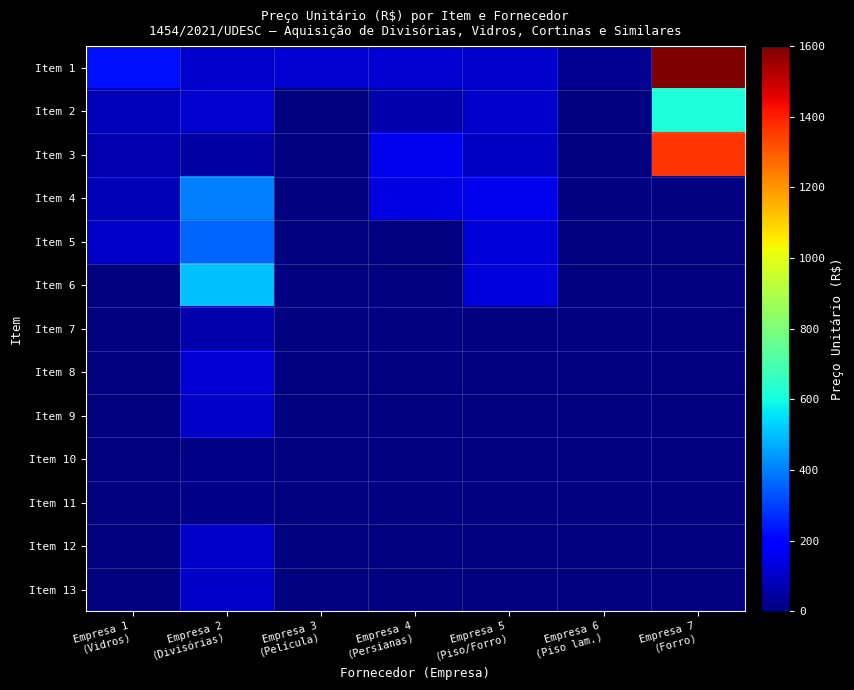

Between Empresa 6
(Piso lam.) and Empresa 5
(Piso/Forro), which is larger?

Empresa 5
(Piso/Forro)